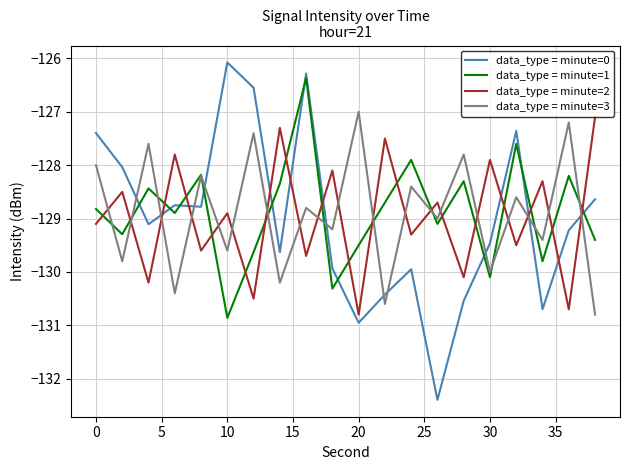

Which series has the largest range (max minus min)?

data_type = minute=0